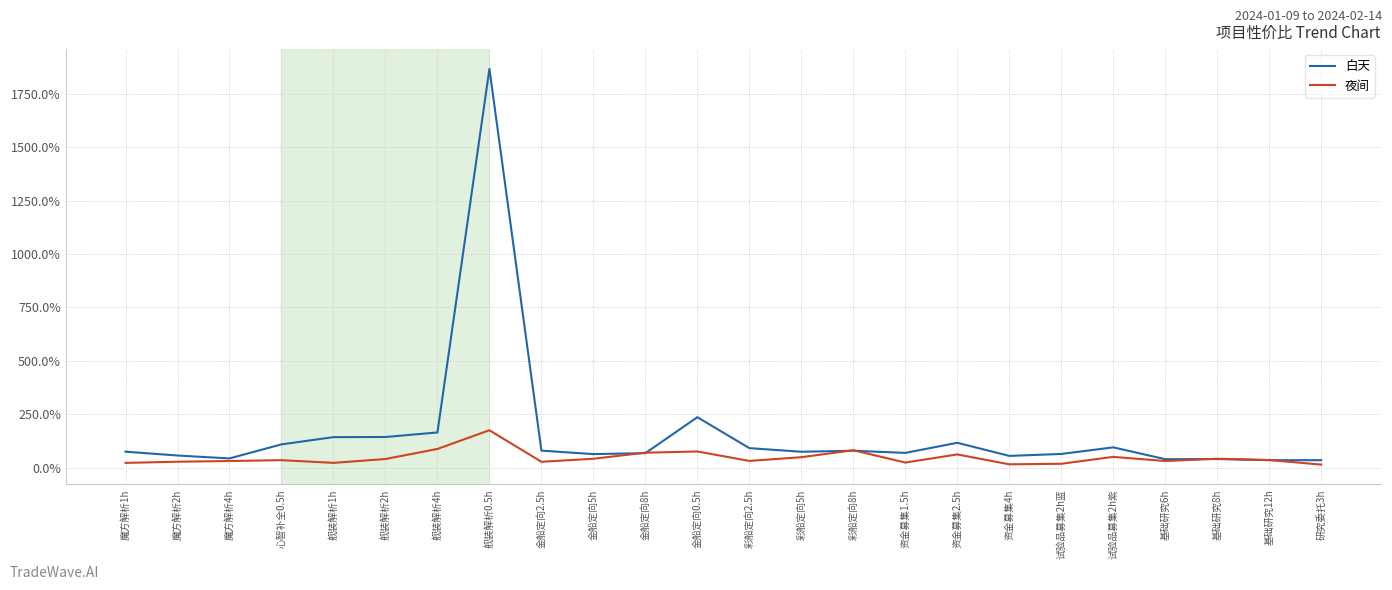

Which series has the largest total across all categories?

白天